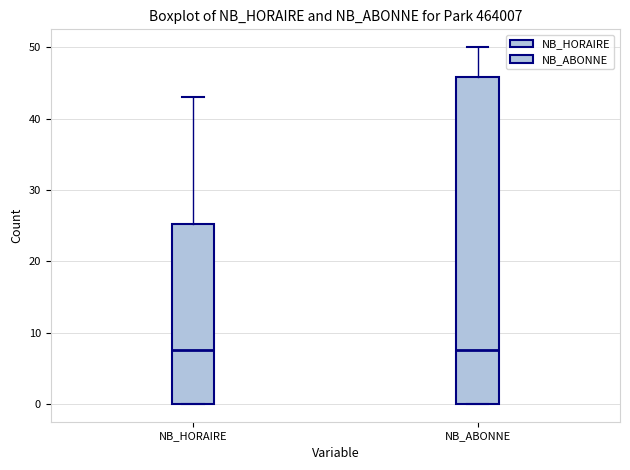

Comparing the boxes themselves (not the whiskers), which one is the tallest?

NB_ABONNE